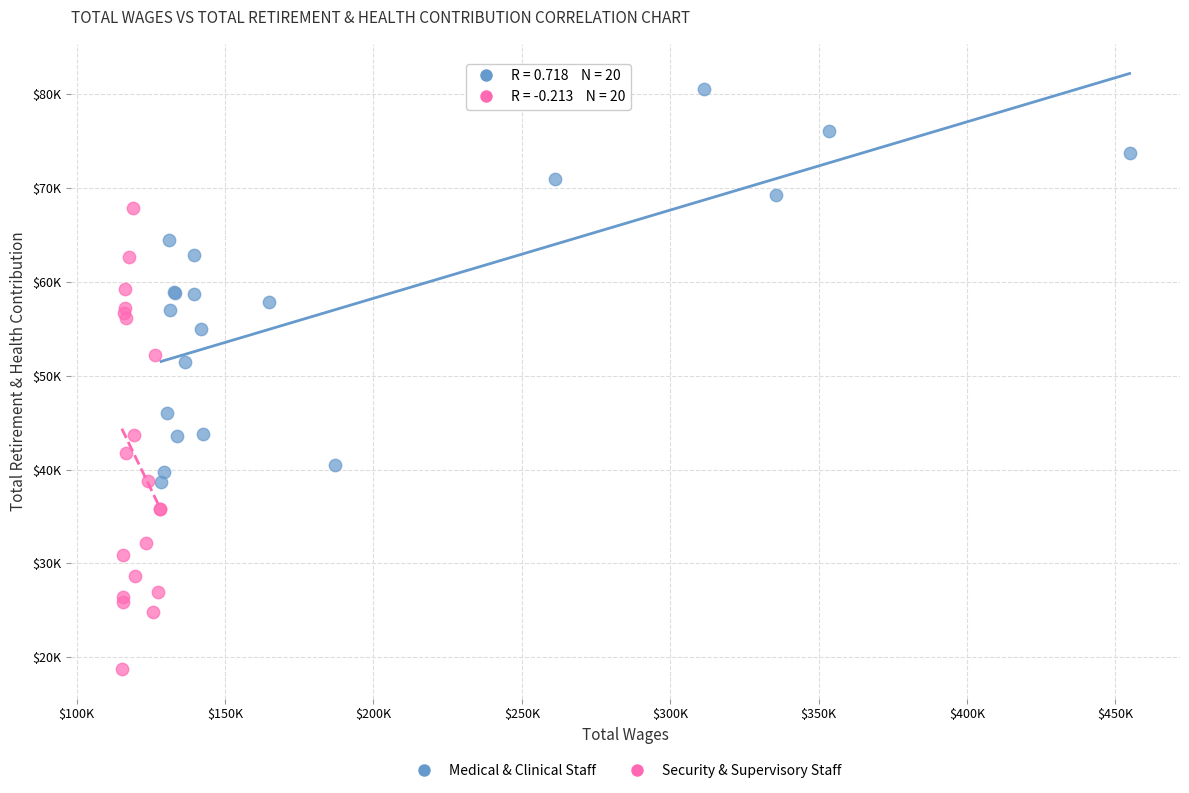

Which series reaches the minimum Y coordinate?

Security & Supervisory Staff